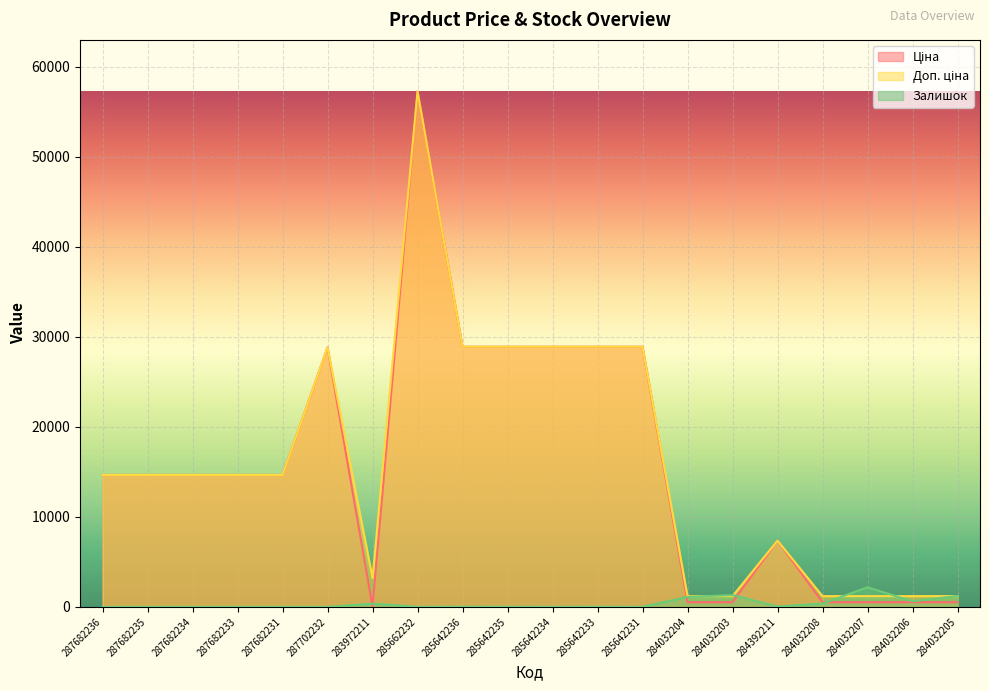

Between 284032204 and 284032205, which series saw the biggest shift?

Залишок